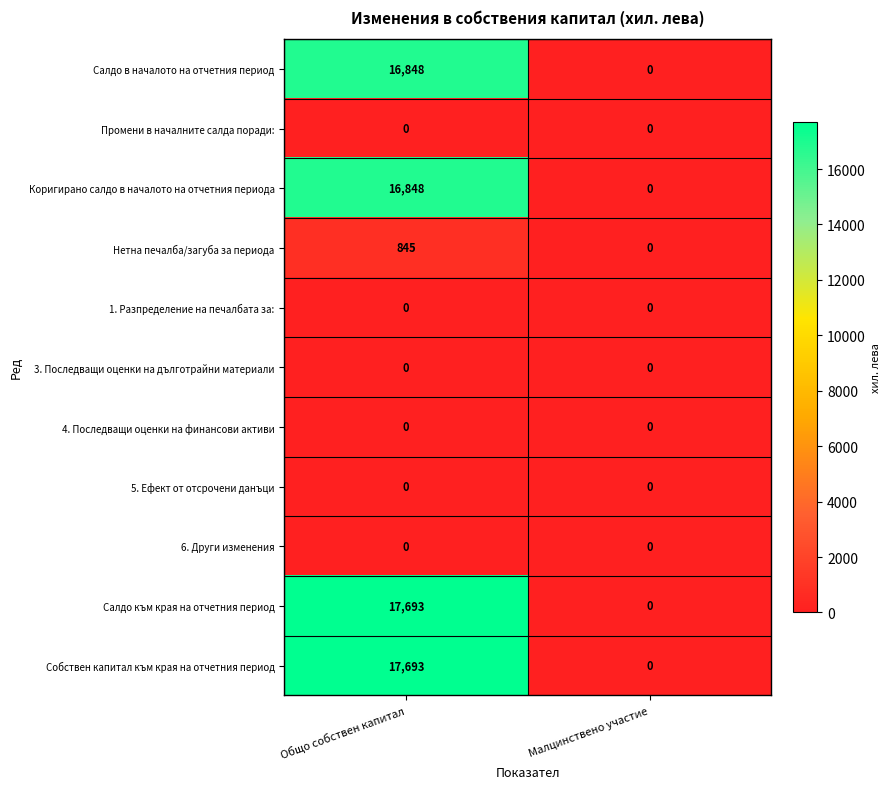

The value of Собствен капитал към края на отчетния период at Общо собствен капитал is 3578. True or false?

False